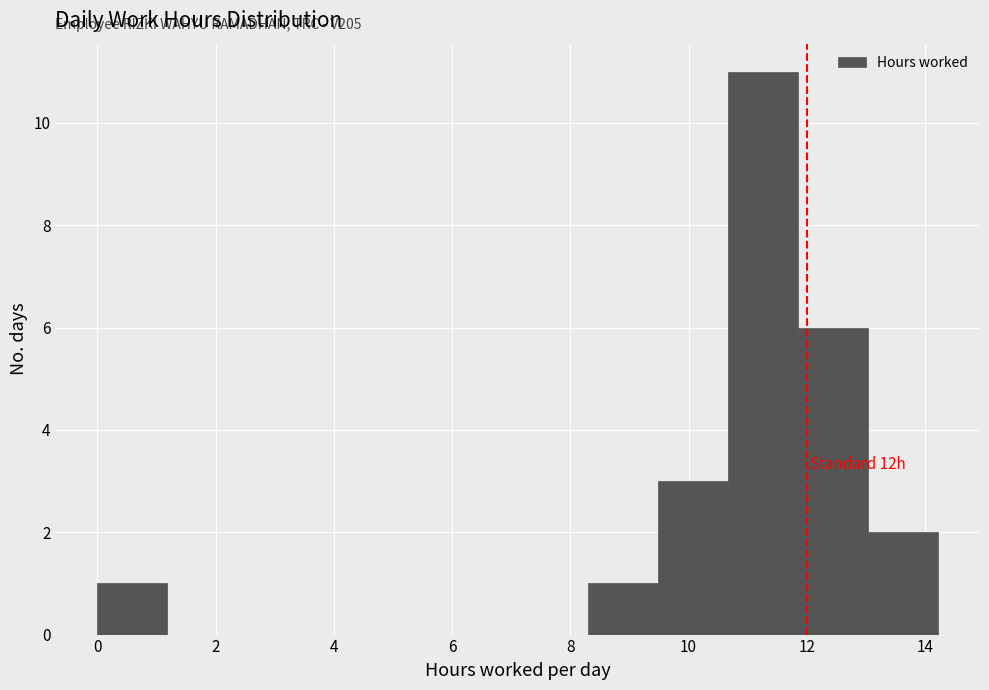

Which range on the x-axis has the tallest bar?

10.6 to 11.8